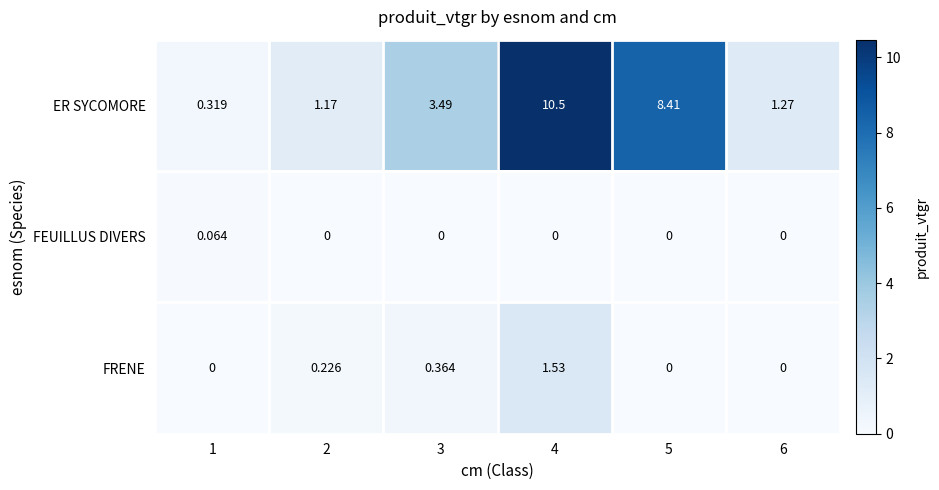

Is the value of ER SYCOMORE at 6 greater than the value of FRENE at 3?

Yes